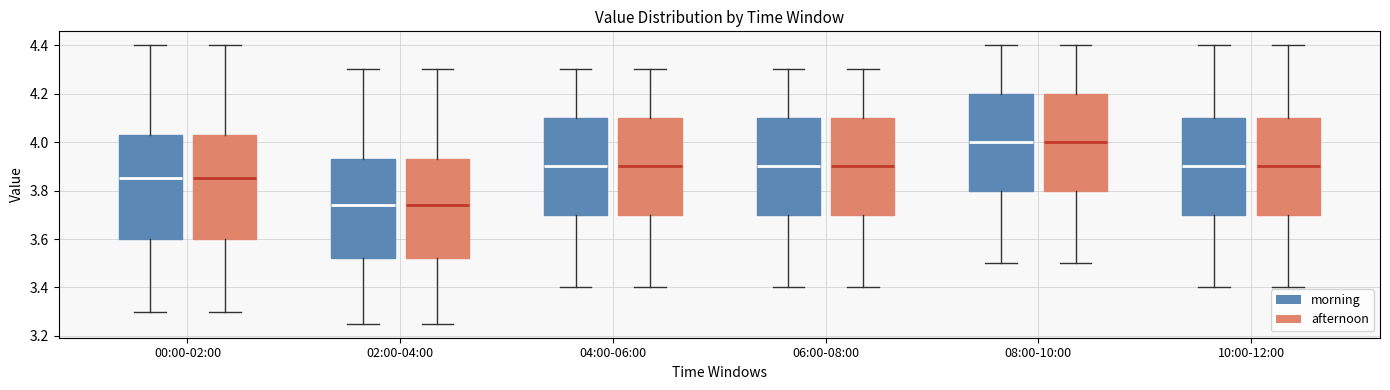

Reading left to right, transcribe this box plot: for each box, give where its median line is, the range the box spans, and where its two whiskers end, as read against the y-axis. The values are not printed on the chart, so give them approximately, as read against the axis.

00:00-02:00 (morning): median 3.86, box 3.60 to 4.04, whiskers 3.30 to 4.40
00:00-02:00 (afternoon): median 3.86, box 3.60 to 4.04, whiskers 3.30 to 4.40
02:00-04:00 (morning): median 3.74, box 3.52 to 3.94, whiskers 3.26 to 4.30
02:00-04:00 (afternoon): median 3.74, box 3.52 to 3.94, whiskers 3.26 to 4.30
04:00-06:00 (morning): median 3.90, box 3.70 to 4.10, whiskers 3.40 to 4.30
04:00-06:00 (afternoon): median 3.90, box 3.70 to 4.10, whiskers 3.40 to 4.30
06:00-08:00 (morning): median 3.90, box 3.70 to 4.10, whiskers 3.40 to 4.30
06:00-08:00 (afternoon): median 3.90, box 3.70 to 4.10, whiskers 3.40 to 4.30
08:00-10:00 (morning): median 4.00, box 3.80 to 4.20, whiskers 3.50 to 4.40
08:00-10:00 (afternoon): median 4.00, box 3.80 to 4.20, whiskers 3.50 to 4.40
10:00-12:00 (morning): median 3.90, box 3.70 to 4.10, whiskers 3.40 to 4.40
10:00-12:00 (afternoon): median 3.90, box 3.70 to 4.10, whiskers 3.40 to 4.40